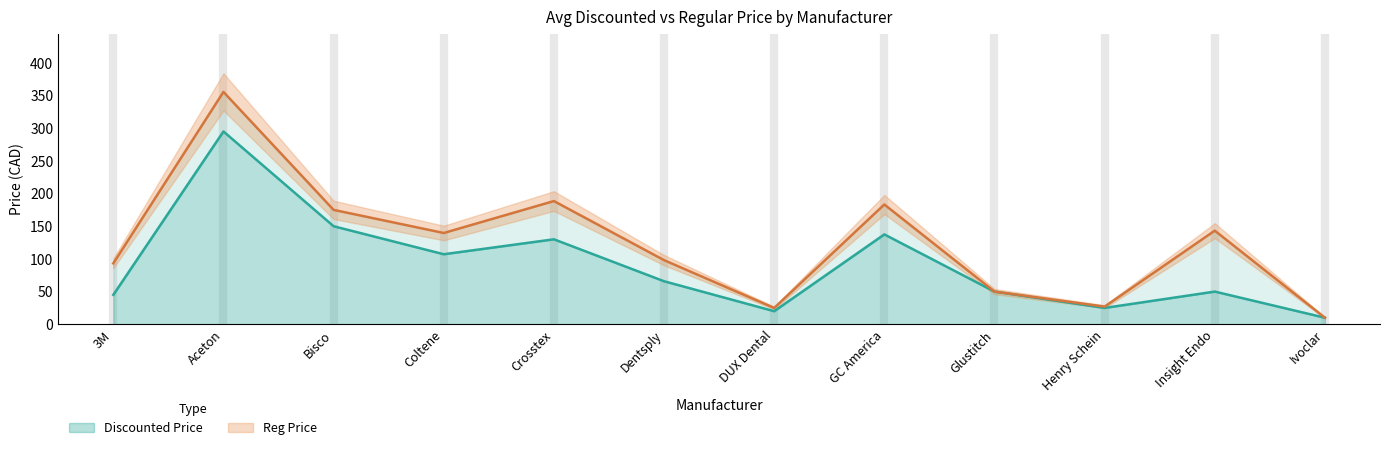

What is the highest value of the Reg Price series?

355.5